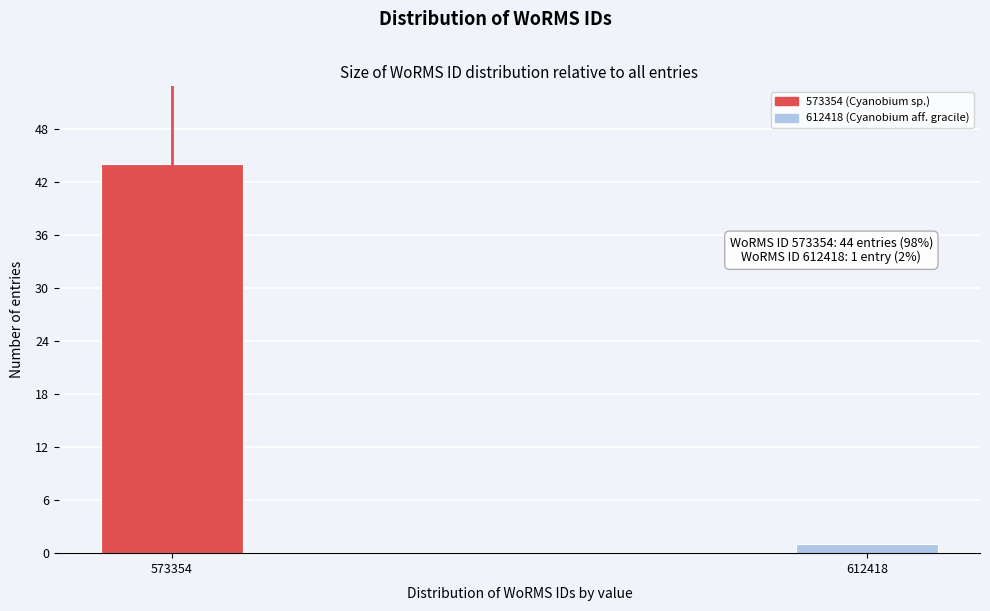

Reading right to left, extract all data points from this chart.

1	44